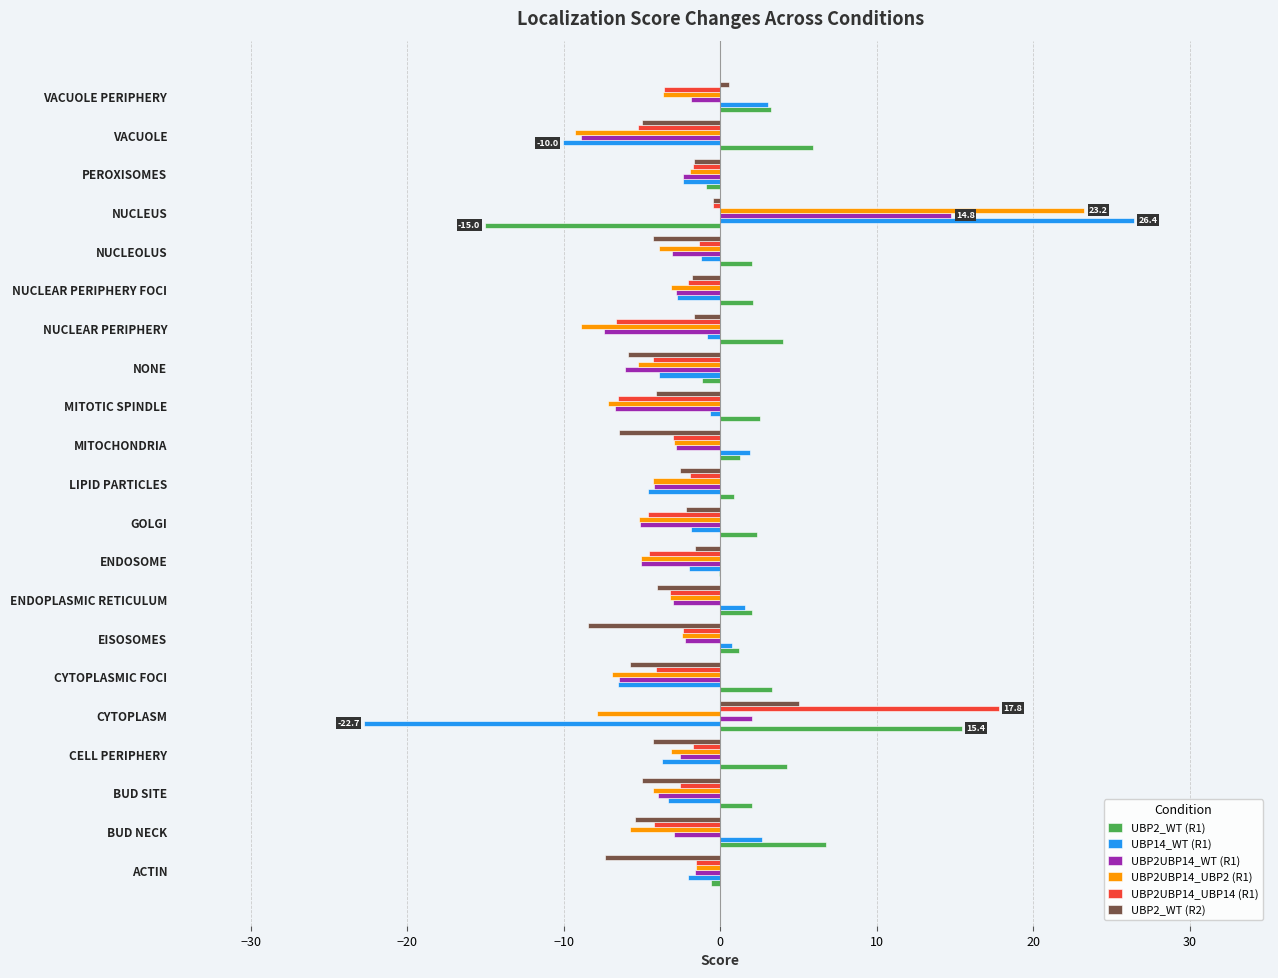

At which category does the chart reach its peak across all series?

NUCLEUS